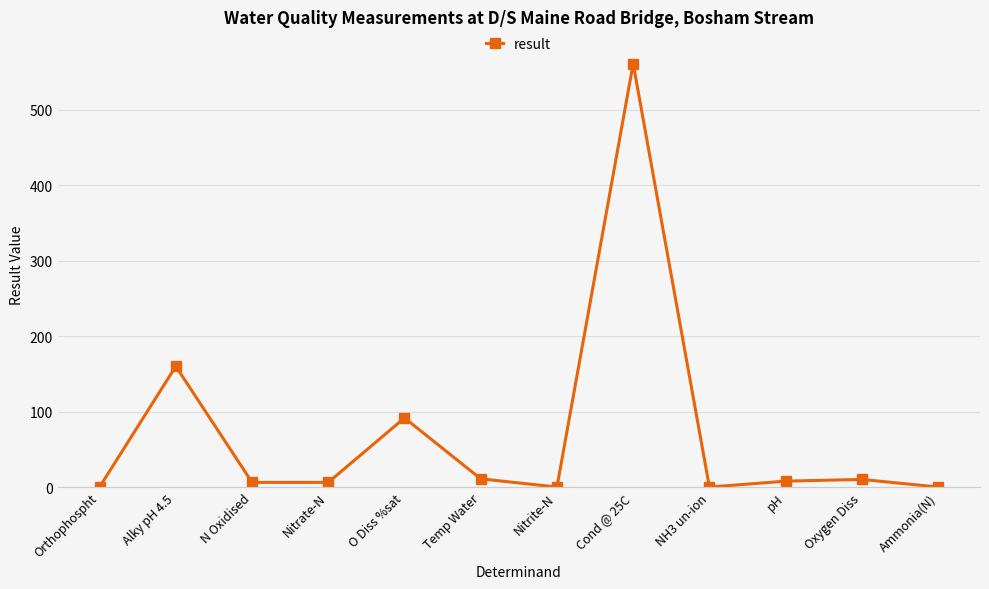

The chart shows a value of 561.0 at Cond @ 25C. True or false?

True